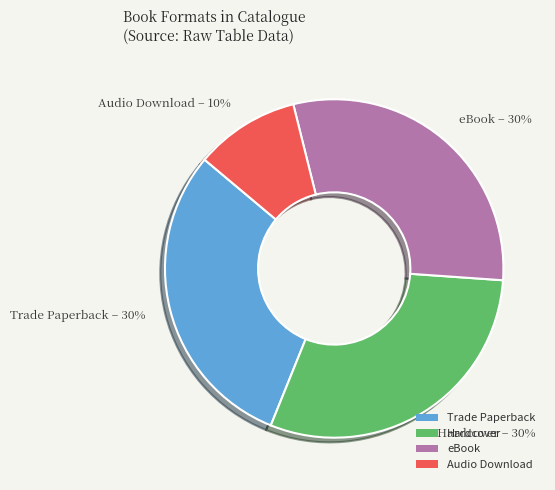

True or false: Hardcover accounts for 30% of the total.

True